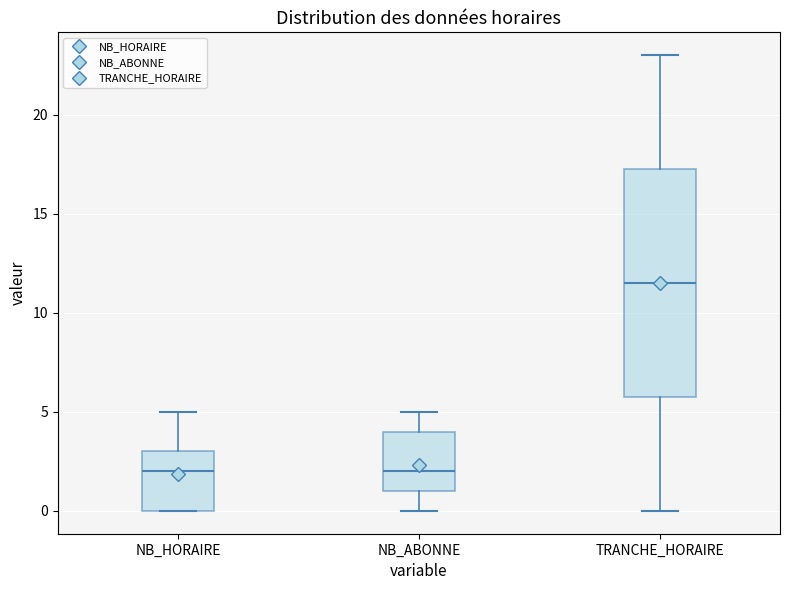

Reading left to right, transcribe this box plot: for each box, give where its median line is, the range the box spans, and where its two whiskers end, as read against the y-axis. The values are not printed on the chart, so give them approximately, as read against the axis.

NB_HORAIRE: median 2.0, box 0.0 to 3.0, whiskers 0.0 to 5.0
NB_ABONNE: median 2.0, box 1.0 to 4.0, whiskers 0.0 to 5.0
TRANCHE_HORAIRE: median 11.5, box 6.0 to 17.5, whiskers 0.0 to 23.0